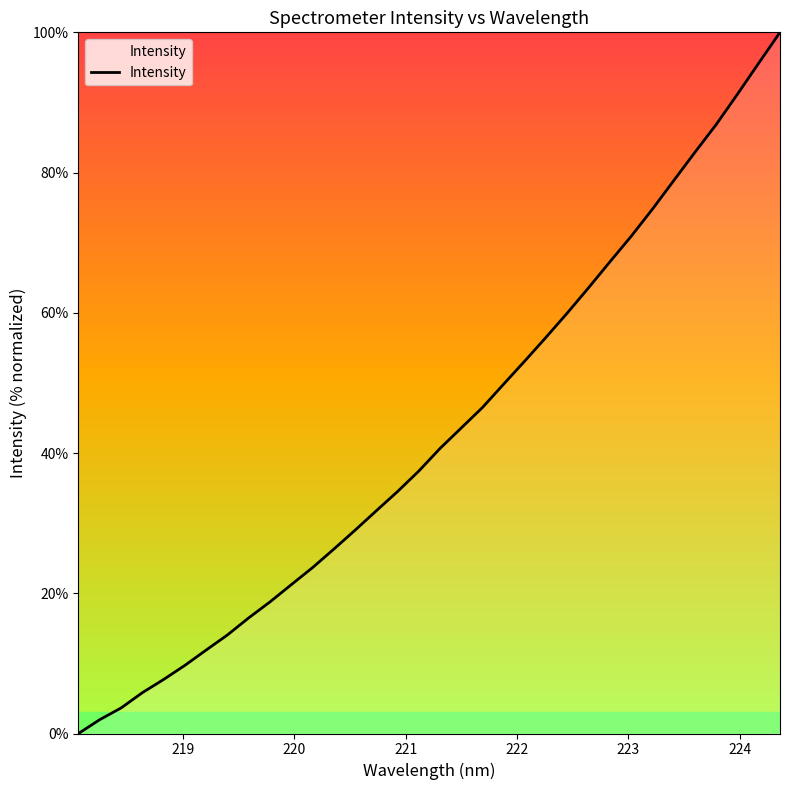

What is the difference between the maximum and minimum values?

100.0